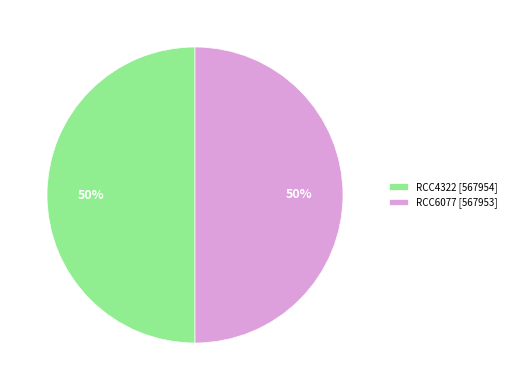

Is it true that RCC6077 [567953] is 50% of the pie?

True